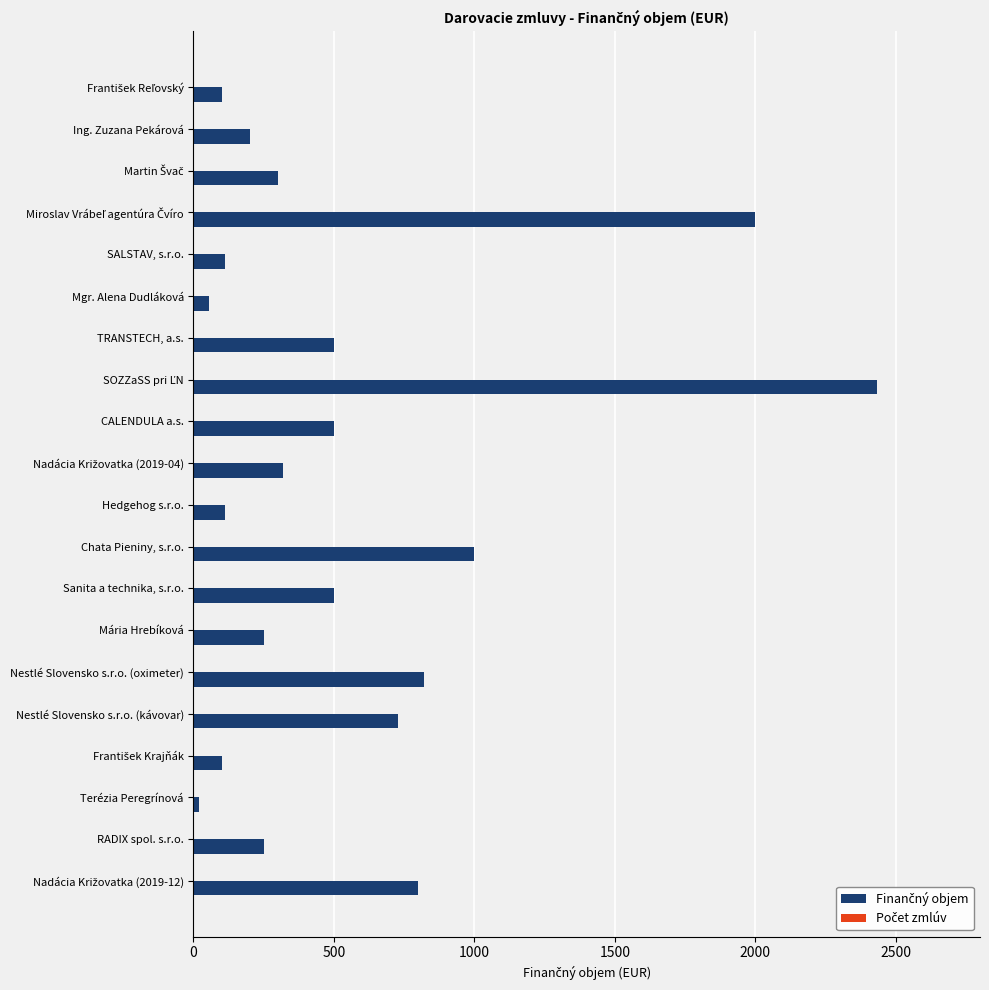

How many categories are shown in the chart?

20